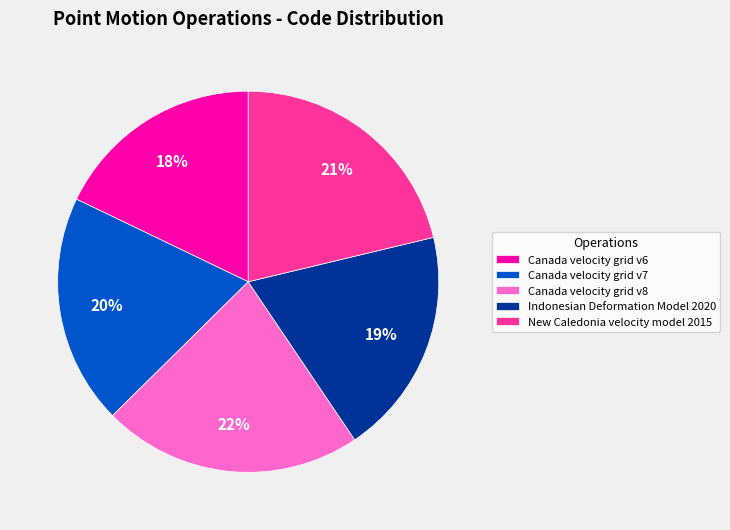

Approximately how many times larger is the value at Indonesian Deformation Model 2020 compared to New Caledonia velocity model 2015?

0.9